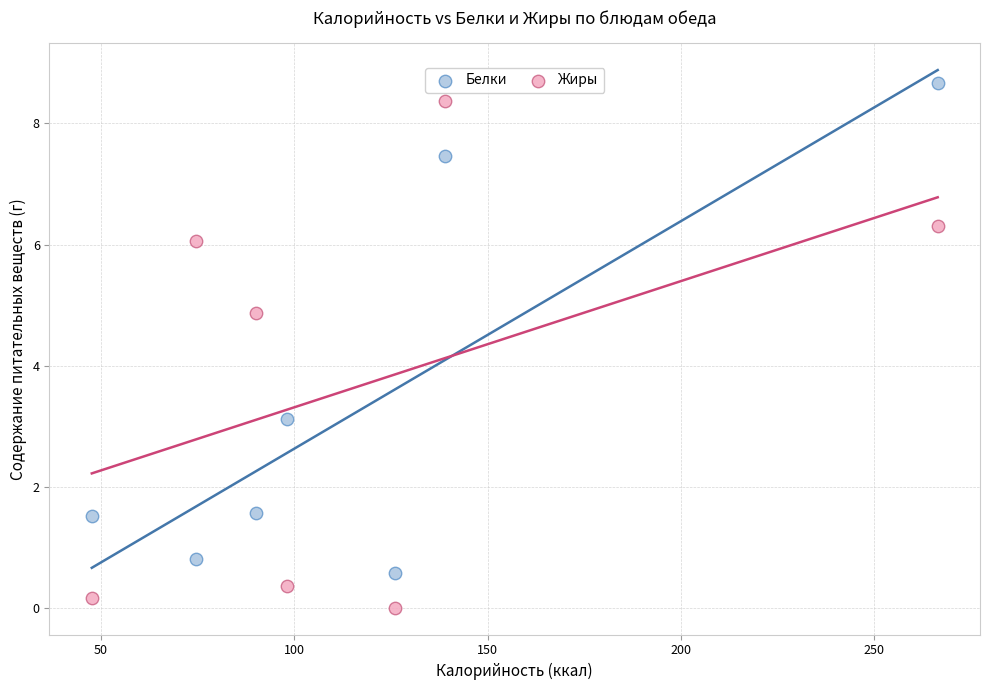

What are all the series names shown in the legend?

Белки, Жиры